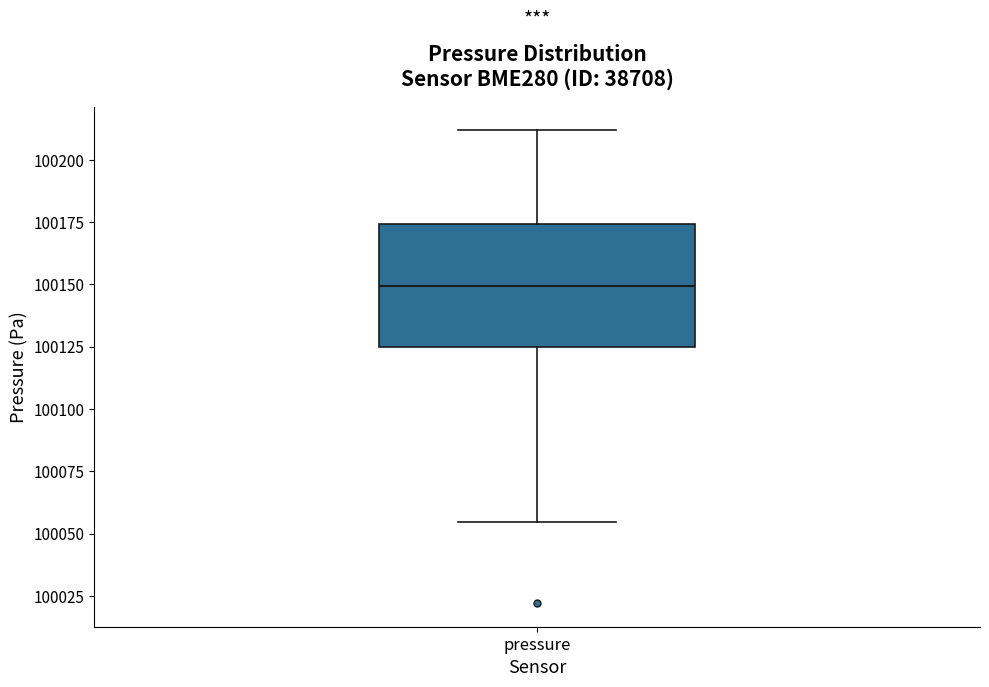

Where does the median line of the box for pressure sit on the y-axis? The values are not printed on the chart, so give them approximately, as read against the axis.

100150